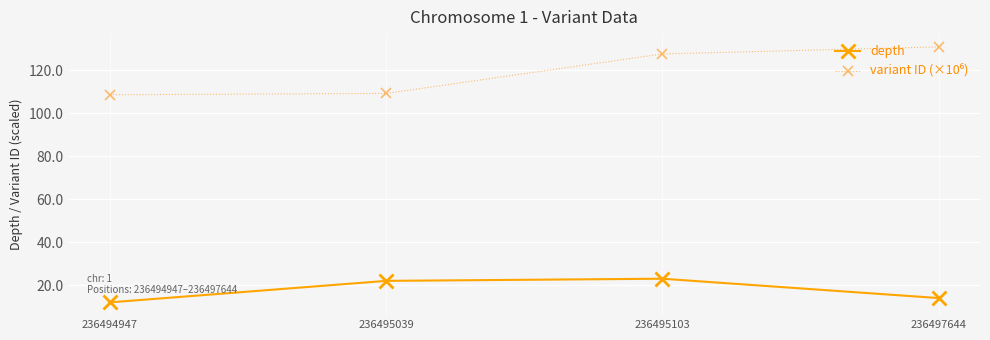

The depth series shows 14.0 at 236497644. True or false?

True